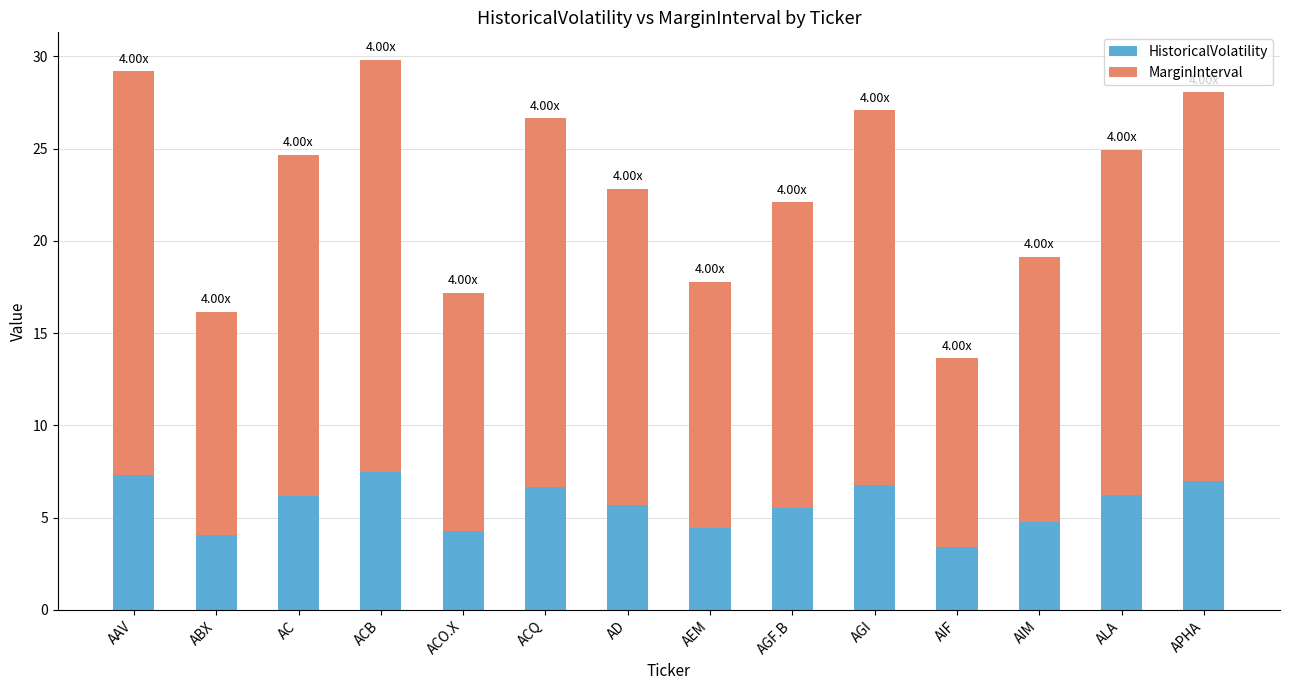

Is it true that HistoricalVolatility equals 5.7 at ABX?

False